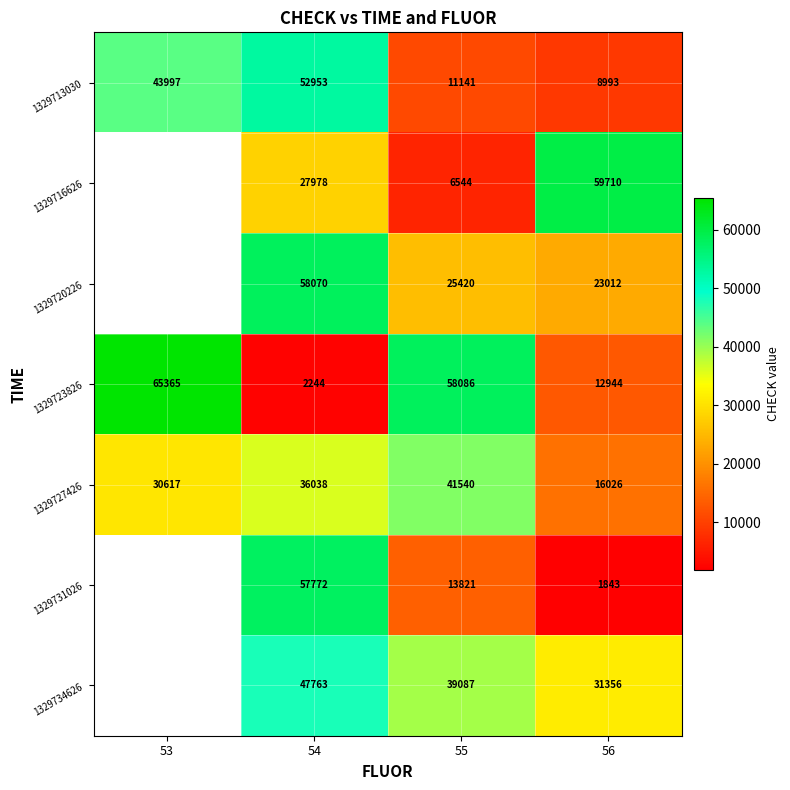

The value of 1329716626 at 56 is 90955.2. True or false?

False